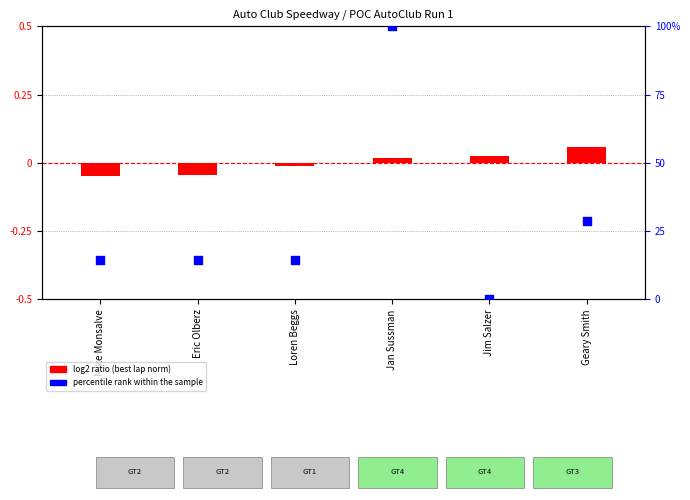

Which series contains the highest Y value?

percentile rank within the sample